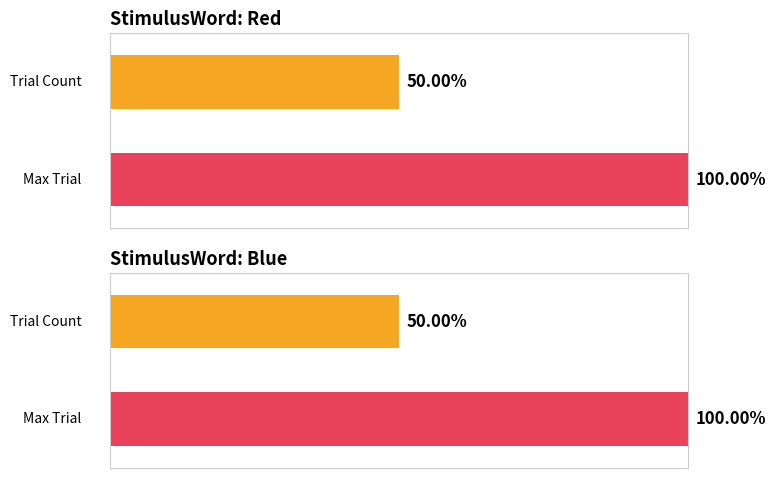

What are all the series names shown in the legend?

Red, Blue